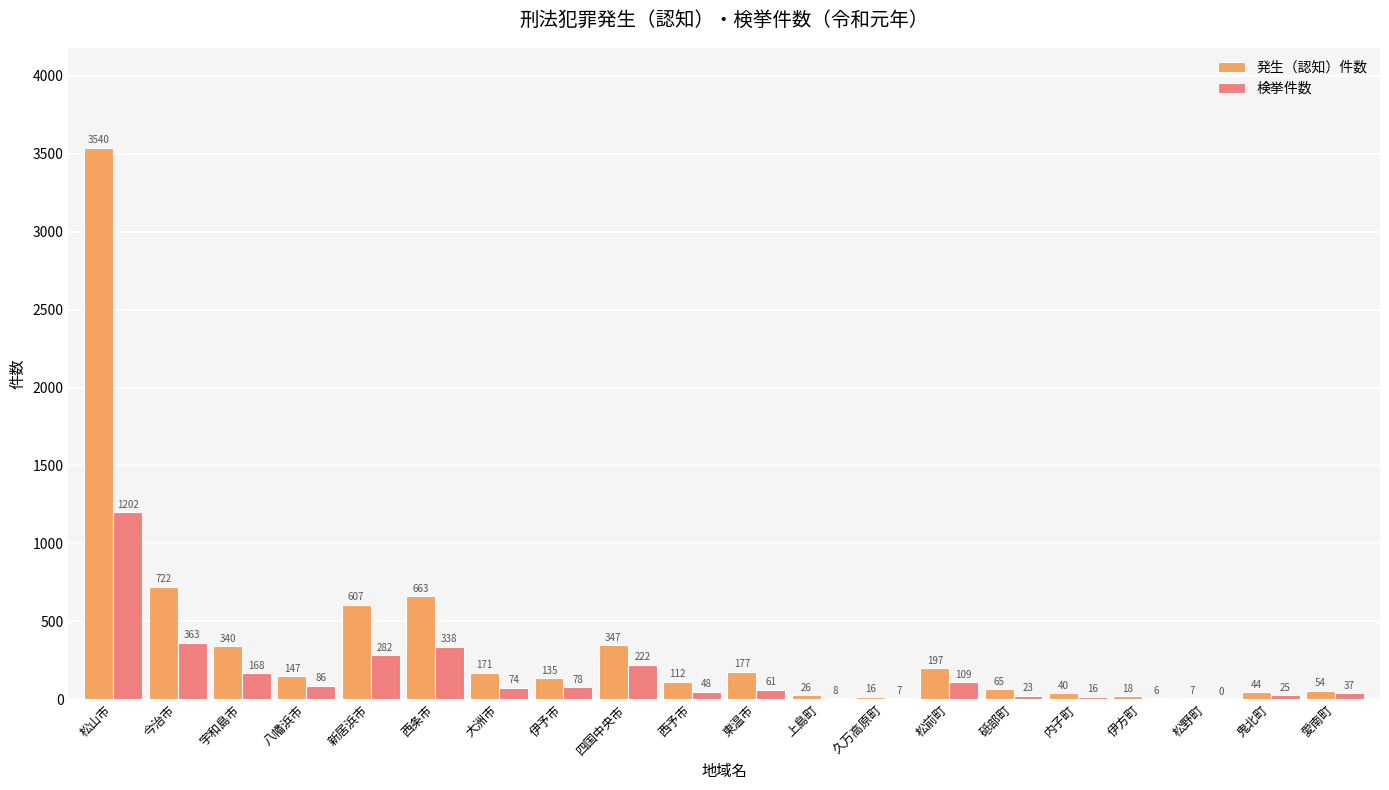

Reading left to right, list all the values displayed in this chart.

発生（認知）件数: 松山市=3540	今治市=722	宇和島市=340	八幡浜市=147	新居浜市=607	西条市=663	大洲市=171	伊予市=135	四国中央市=347	西予市=112	東温市=177	上島町=26	久万高原町=16	松前町=197	砥部町=65	内子町=40	伊方町=18	松野町=7	鬼北町=44	愛南町=54
検挙件数: 松山市=1202	今治市=363	宇和島市=168	八幡浜市=86	新居浜市=282	西条市=338	大洲市=74	伊予市=78	四国中央市=222	西予市=48	東温市=61	上島町=8	久万高原町=7	松前町=109	砥部町=23	内子町=16	伊方町=6	松野町=0	鬼北町=25	愛南町=37